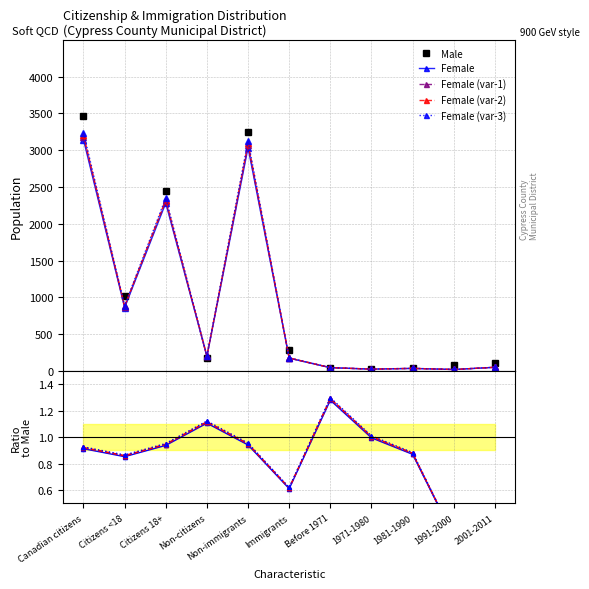

Does the chart display data point markers on the line(s)?

Yes